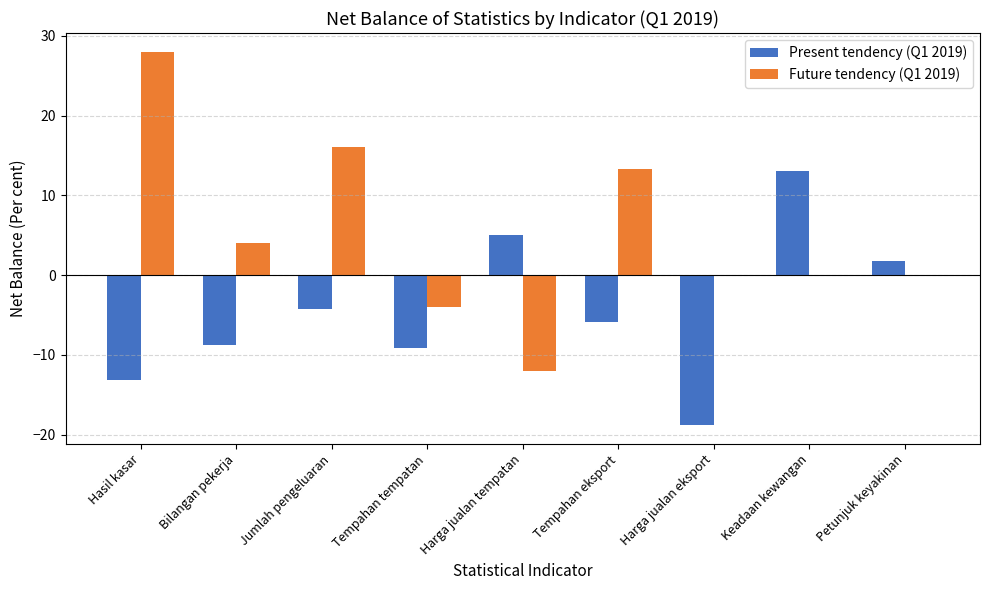

Which label corresponds to the largest value in the chart?

Hasil kasar